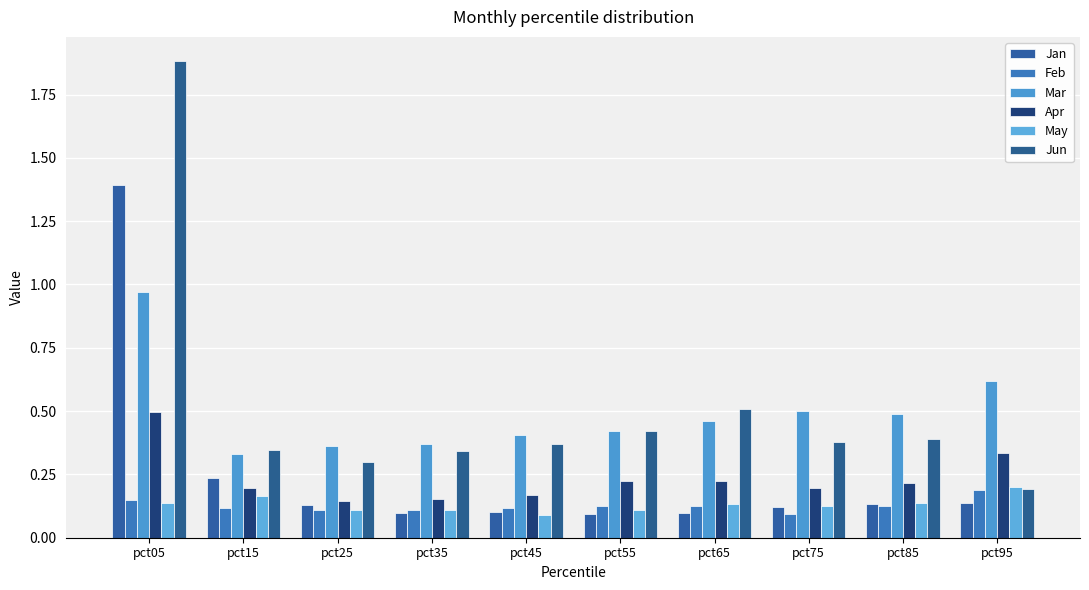

Reading left to right, transcribe all the data shown in this chart.

Jan: 1.4	0.2	0.1	0.1	0.1	0.1	0.1	0.1	0.1	0.1
Feb: 0.2	0.1	0.1	0.1	0.1	0.1	0.1	0.1	0.1	0.2
Mar: 1.0	0.3	0.4	0.4	0.4	0.4	0.5	0.5	0.5	0.6
Apr: 0.5	0.2	0.1	0.2	0.2	0.2	0.2	0.2	0.2	0.3
May: 0.1	0.2	0.1	0.1	0.1	0.1	0.1	0.1	0.1	0.2
Jun: 1.9	0.3	0.3	0.3	0.4	0.4	0.5	0.4	0.4	0.2